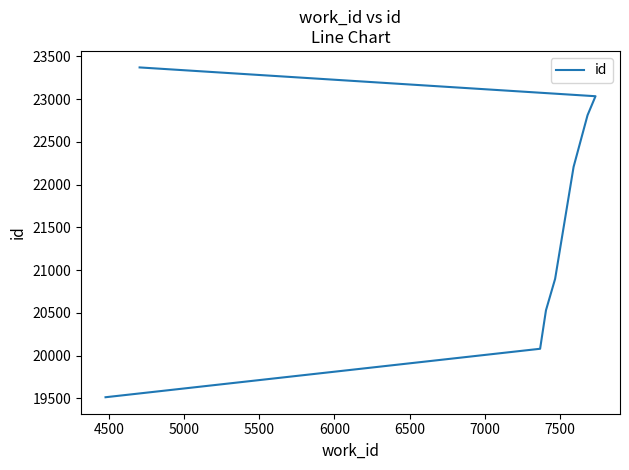

How many values exceed 22208?

3